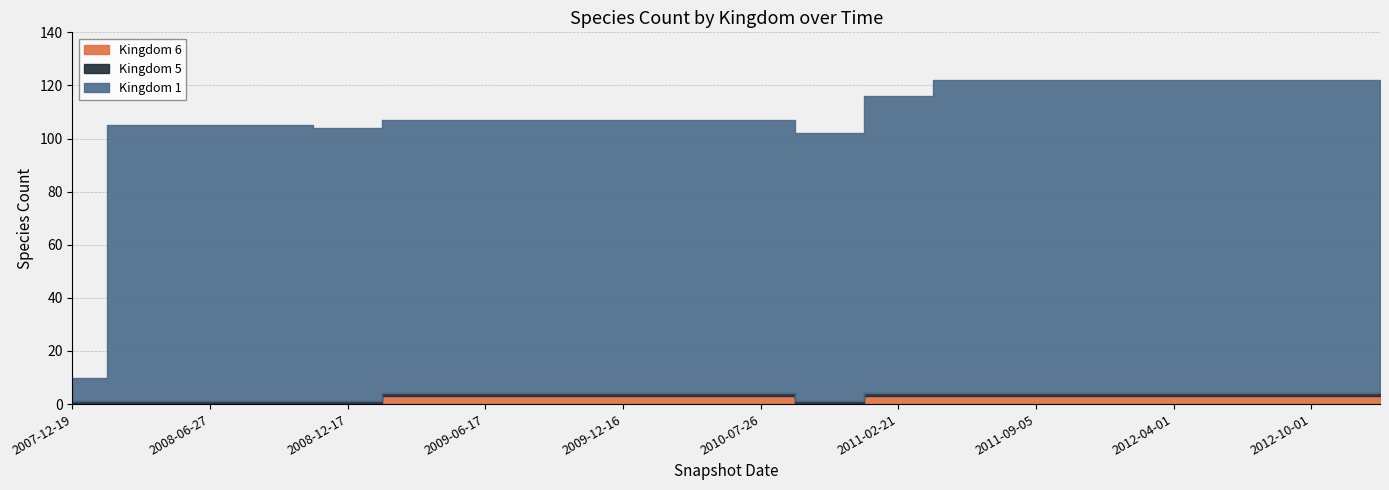

True or false: kingdom_5 has more than 1 interior local peaks.

False